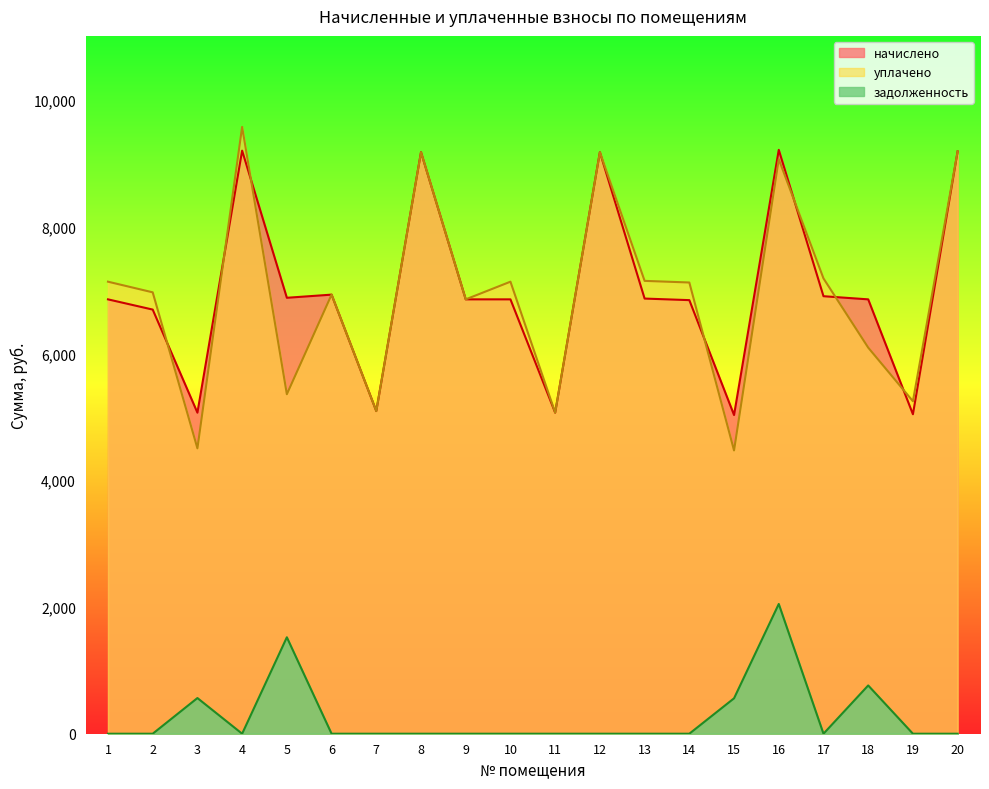

Rank the series at 9 from lowest to highest value.

задолженность, начислено, уплачено